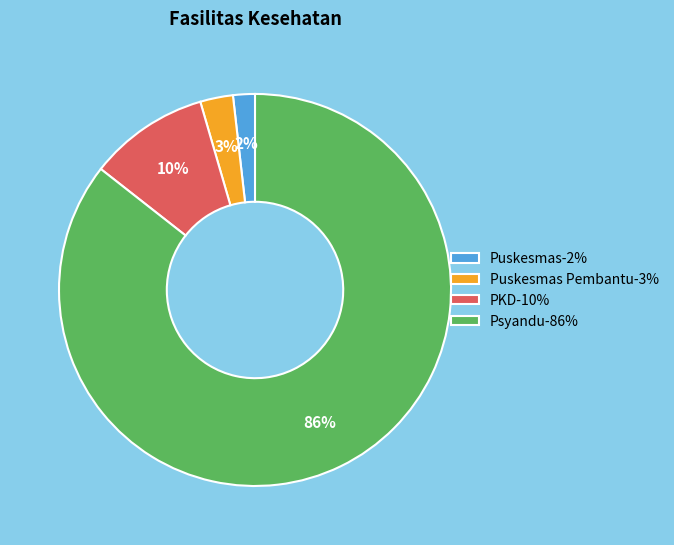

What percentage is the PKD-10% slice, to the nearest percent?

10%